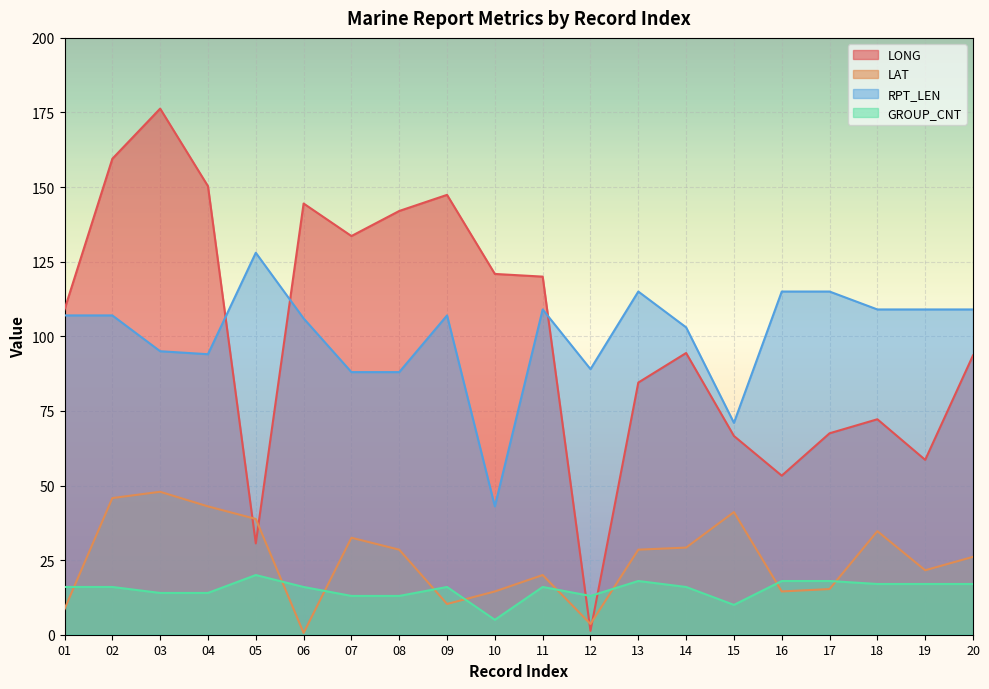

What is the total value across all series at 05?

217.4